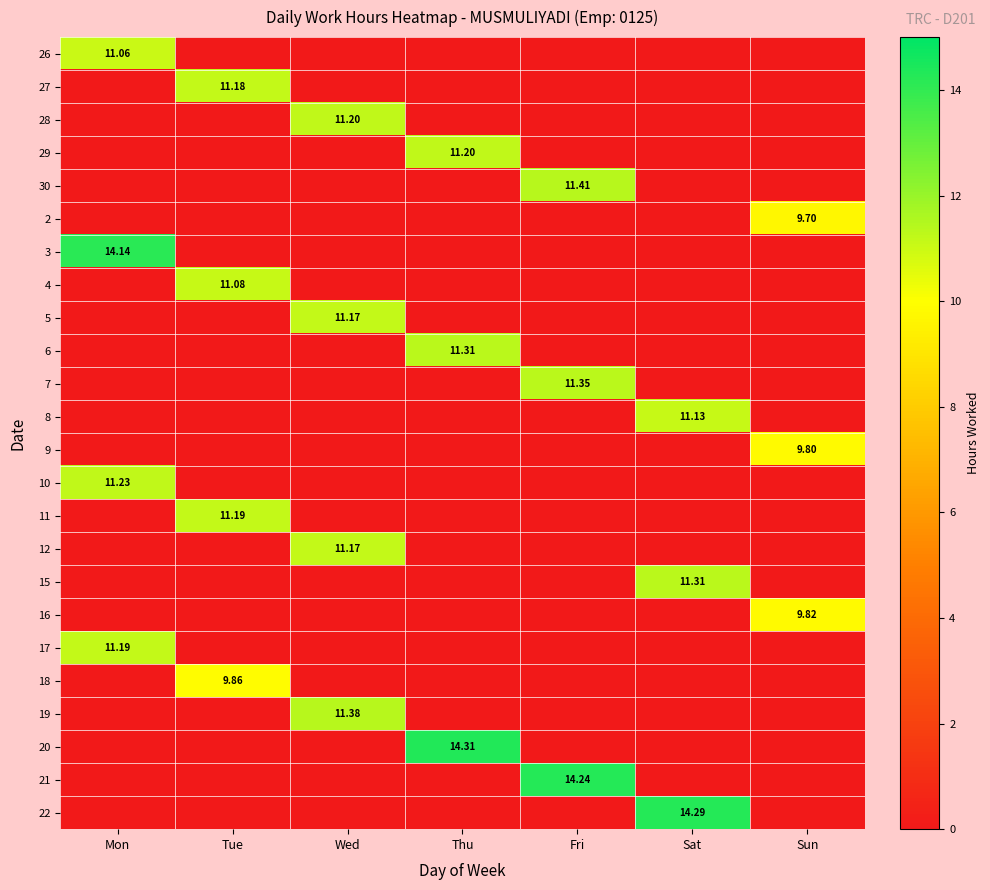

What is the highest value of the 3 series?

14.1